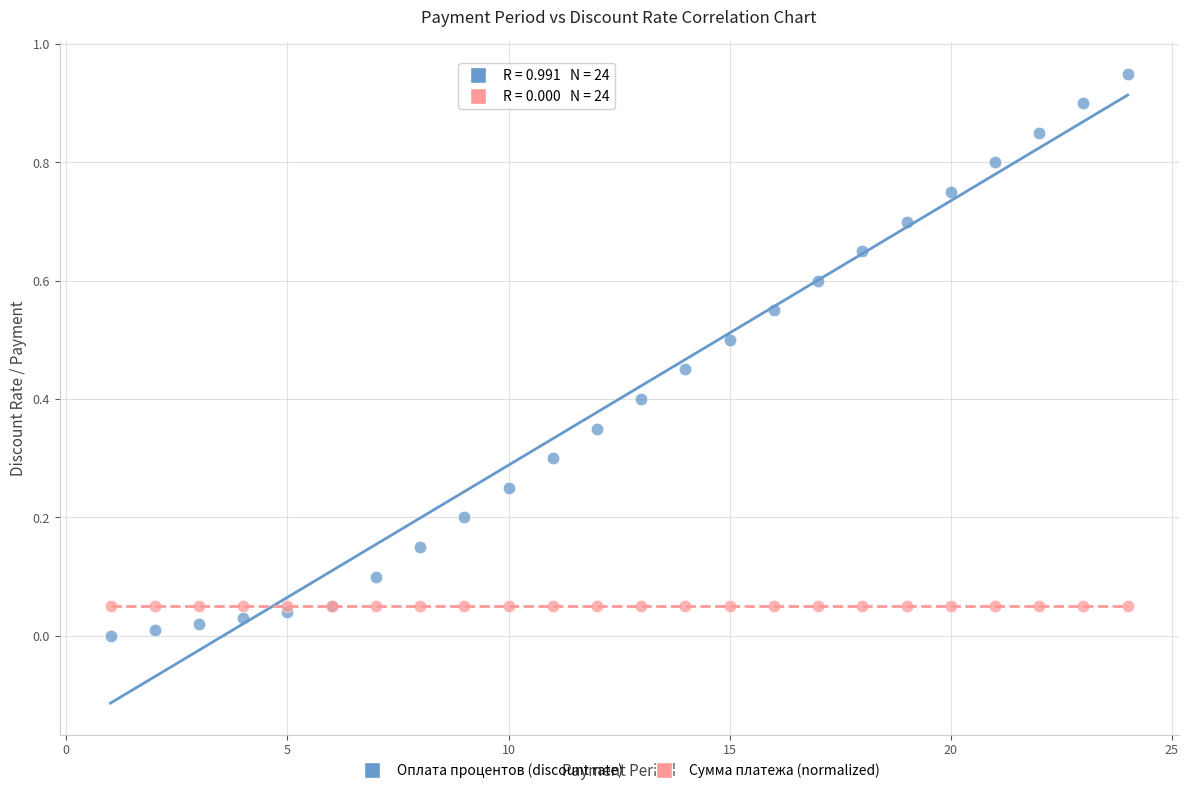

Which series reaches the minimum Y coordinate?

Оплата процентов (discount rate)